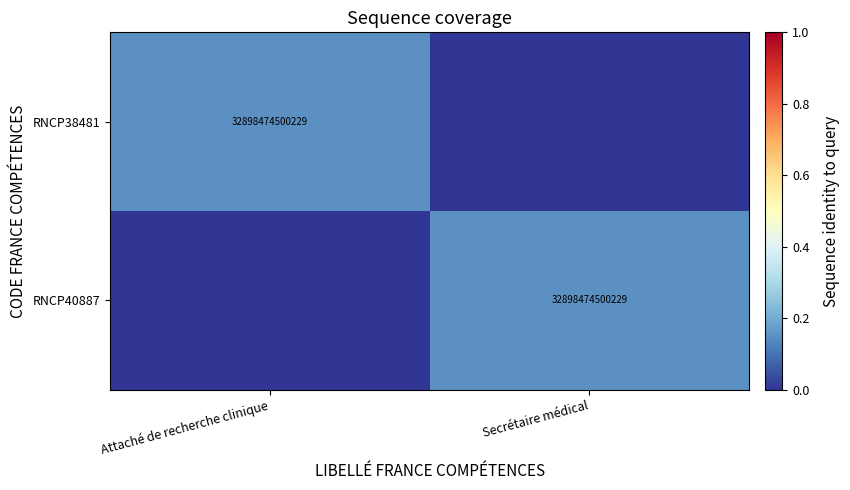

True or false: RNCP40887 has a value of 32898474500229 at Secrétaire médical.

True